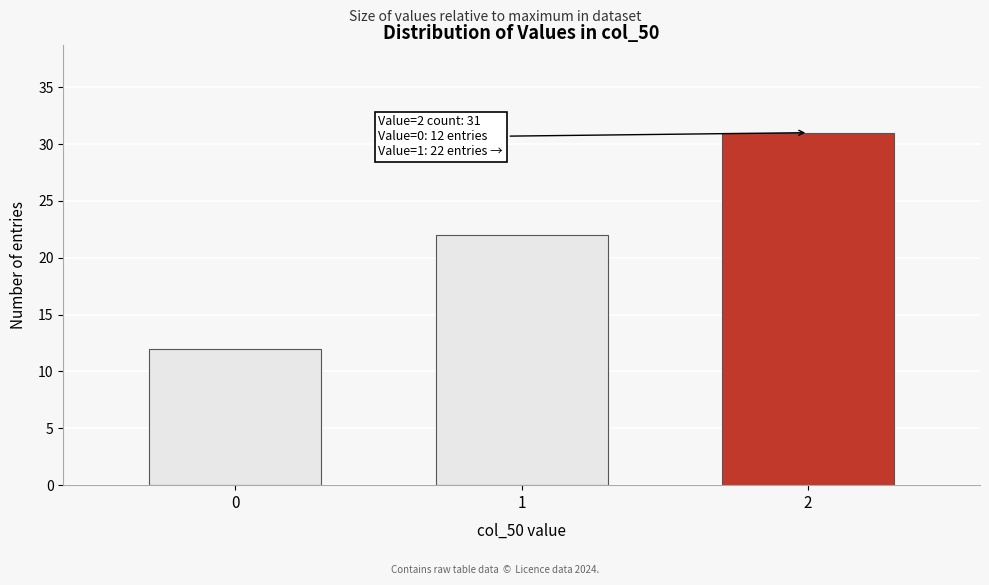

Reading left to right, what are all the values shown in this chart?

0=12	1=22	2=31